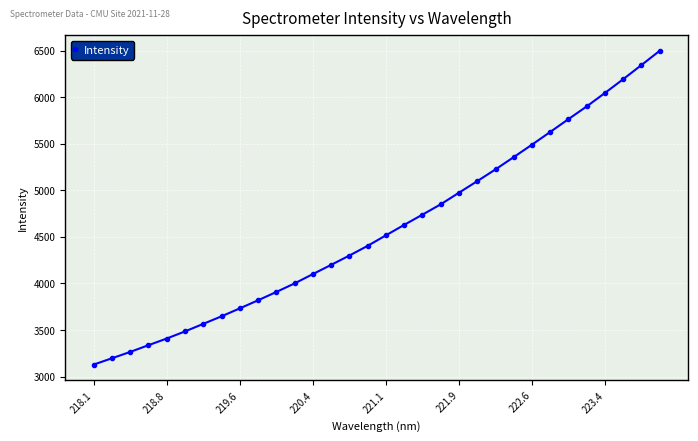

What is the minimum value shown in the chart?

3128.2